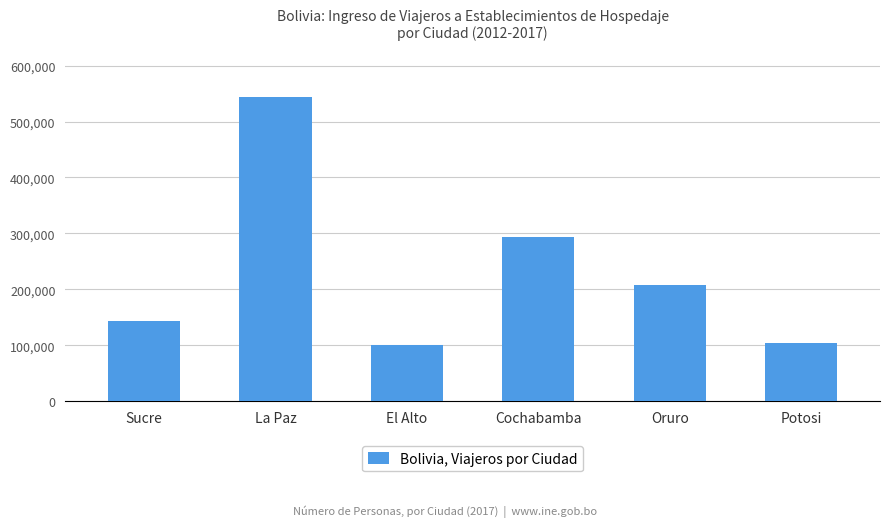

Where is the data nearest to the value 322789?

Cochabamba